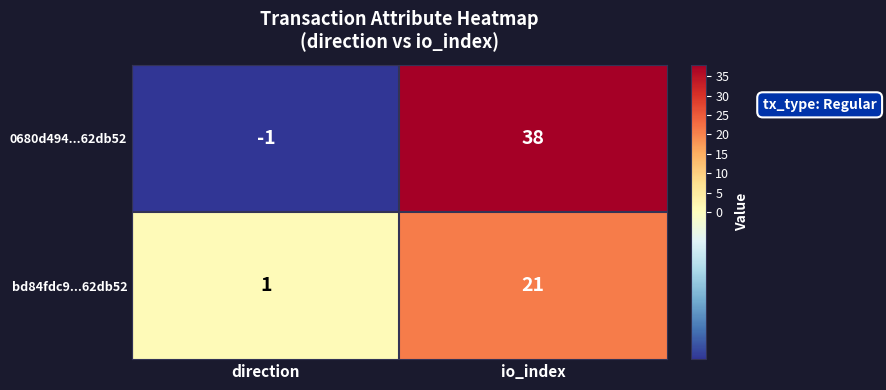

At how many categories does at least one series exceed 30?

1